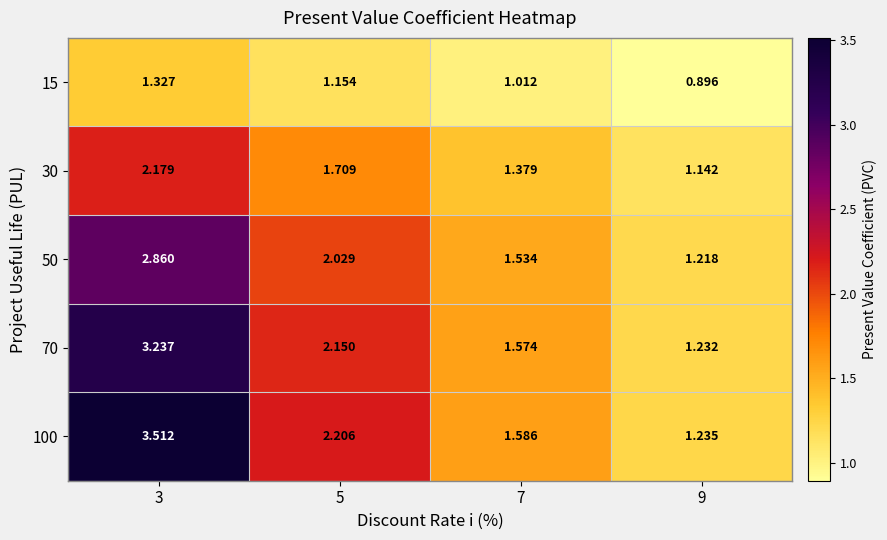

At how many categories does at least one series exceed 0?

4